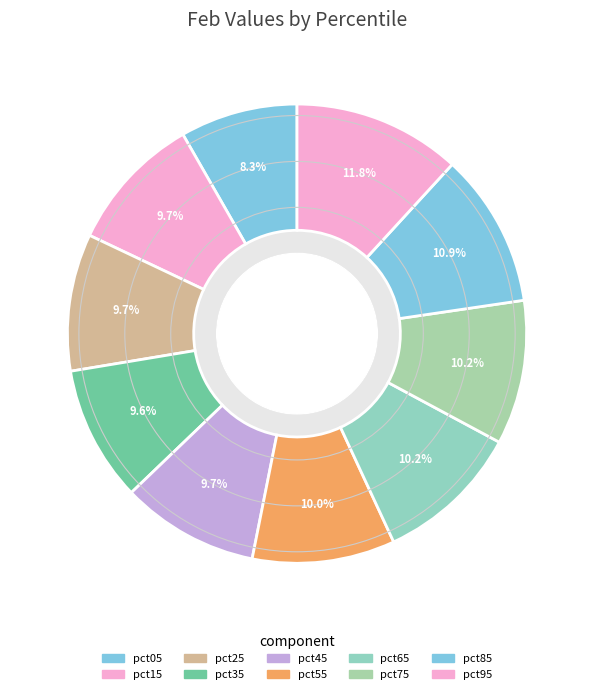

Rank the categories by value from highest to lowest.

pct95, pct85, pct65, pct75, pct55, pct45, pct15, pct25, pct35, pct05